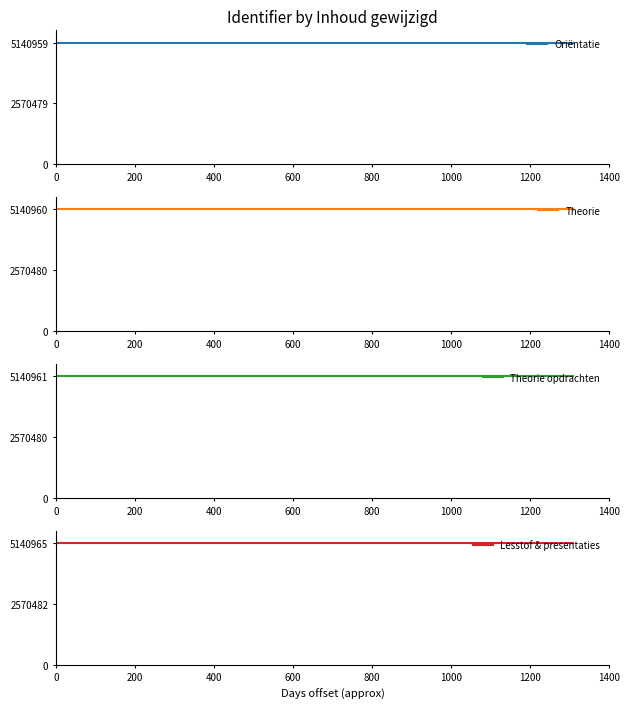

What is the highest value of the Theorie opdrachten series?

5140961